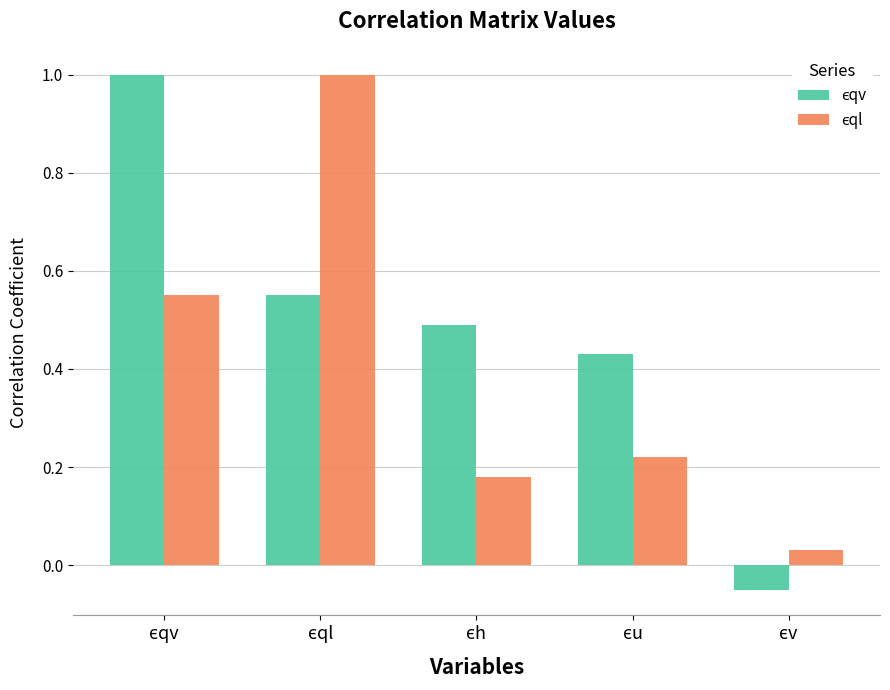

How many bars are there in total?

10